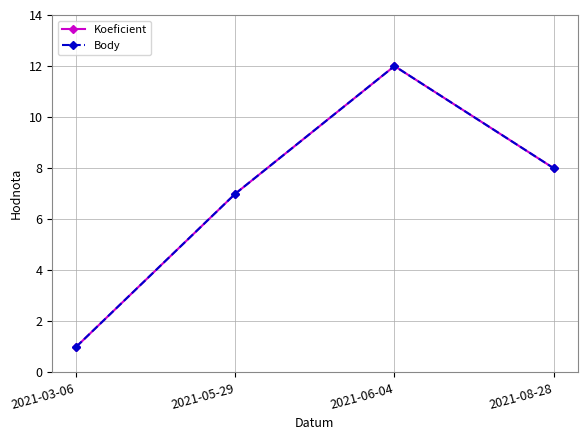

Is this an area chart (filled region under the line)?

No